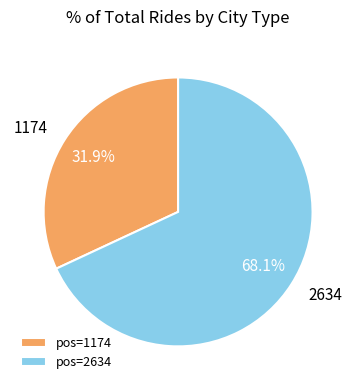

True or false: 1174 accounts for 38% of the total.

False